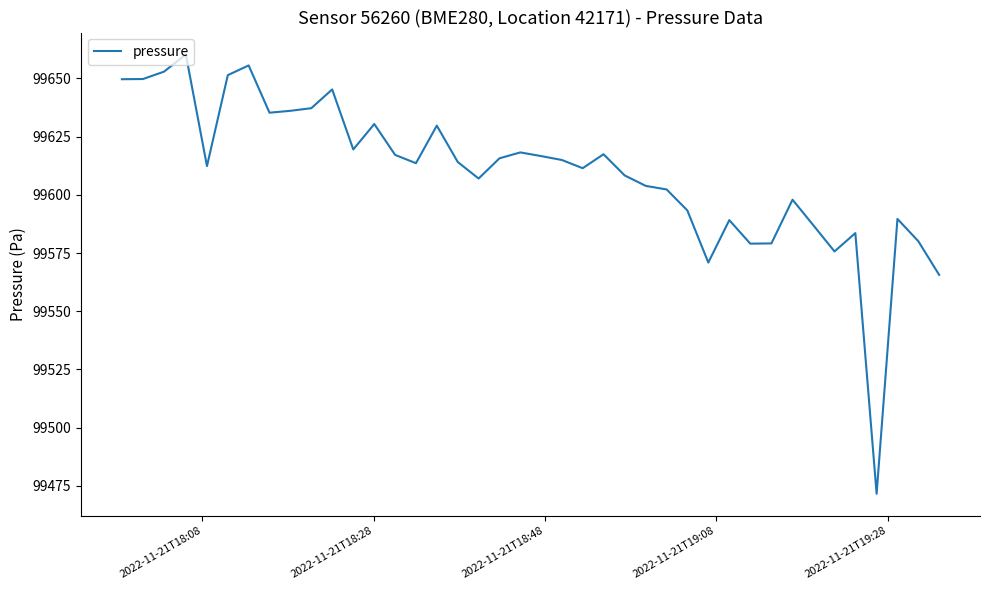

What is the maximum value shown in the chart?

99660.3